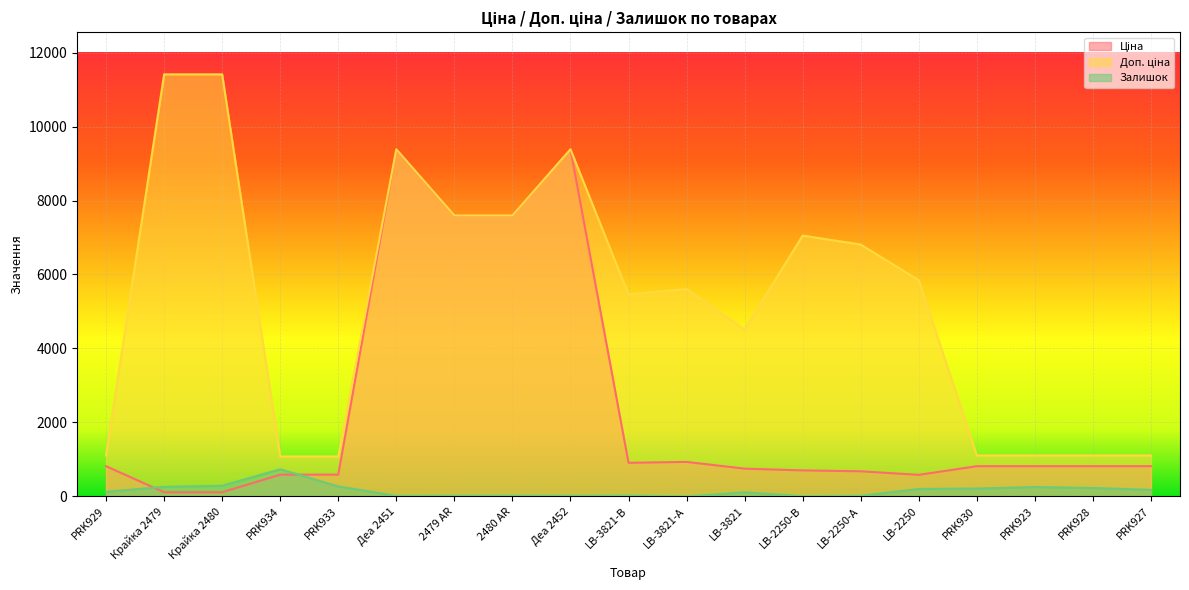

Reading left to right, what are all the values shown in this chart?

Ціна: PRK929=818.5	Крайка 2479=114.1	Крайка 2480=114.1	PRK934=589.9	PRK933=589.9	Деа 2451=9384.0	2479 AR=7596.5	2480 AR=7596.5	Деа 2452=9384.0	LB-3821-В=910.4	LB-3821-А=934.5	LB-3821=752.2	LB-2250-В=705.1	LB-2250-А=681.0	LB-2250=584.4	PRK930=818.5	PRK923=818.5	PRK928=818.5	PRK927=818.5
Доп. ціна: PRK929=1109.2	Крайка 2479=11410.0	Крайка 2480=11410.0	PRK934=1081.7	PRK933=1081.7	Деа 2451=9384.0	2479 AR=7596.5	2480 AR=7596.5	Деа 2452=9384.0	LB-3821-В=5462.3	LB-3821-А=5607.2	LB-3821=4513.3	LB-2250-В=7051.3	LB-2250-А=6809.8	LB-2250=5843.9	PRK930=1109.2	PRK923=1109.2	PRK928=1109.2	PRK927=1109.2
Залишок: PRK929=125.0	Крайка 2479=260.0	Крайка 2480=290.0	PRK934=735.0	PRK933=272.0	Деа 2451=16.0	2479 AR=20.0	2480 AR=21.0	Деа 2452=18.0	LB-3821-В=24.0	LB-3821-А=2.0	LB-3821=113.0	LB-2250-В=8.0	LB-2250-А=19.0	LB-2250=202.0	PRK930=214.0	PRK923=255.0	PRK928=229.0	PRK927=178.0